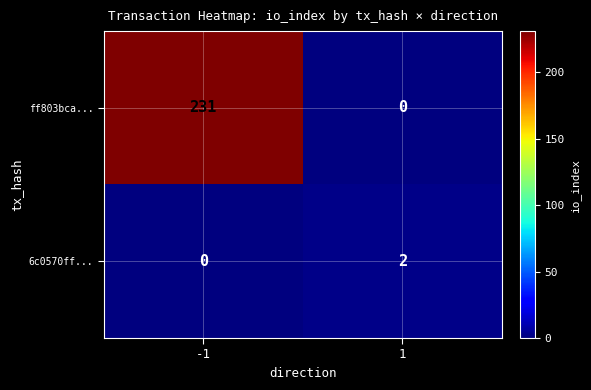

At how many categories does at least one series exceed 24?

1